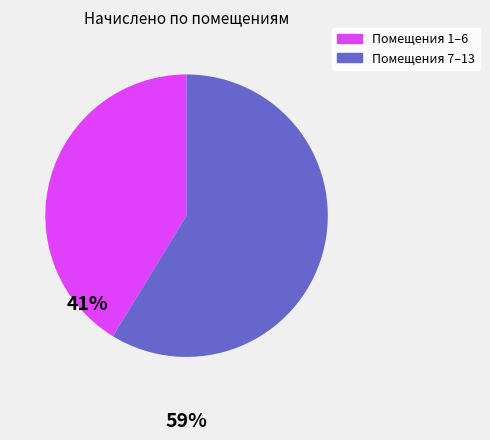

Is there a majority slice in this chart?

Yes